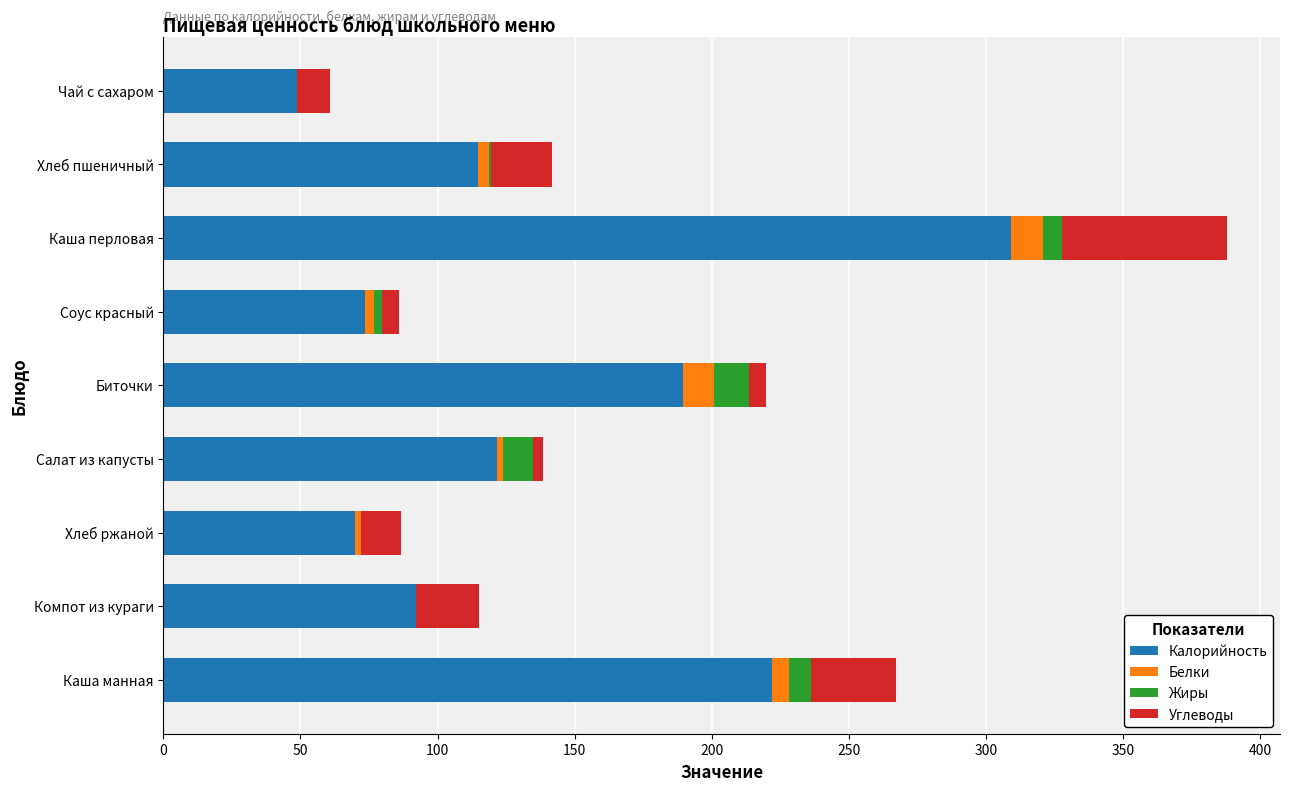

At which label does Калорийность reach its peak?

Каша перловая